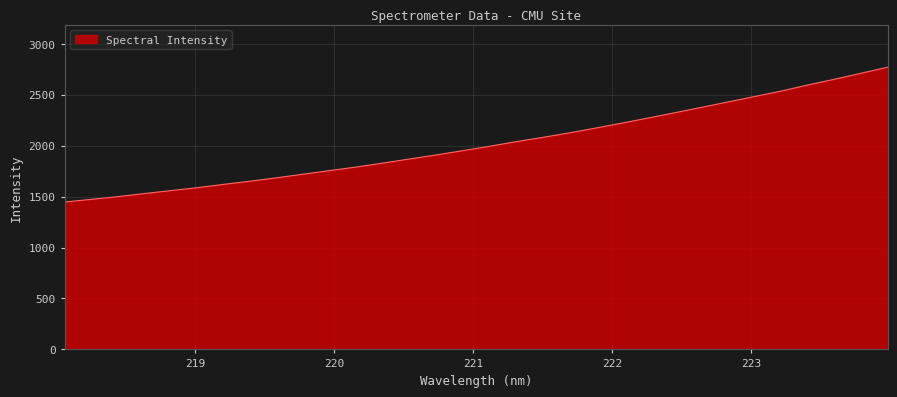

How many values exceed 1994?

16